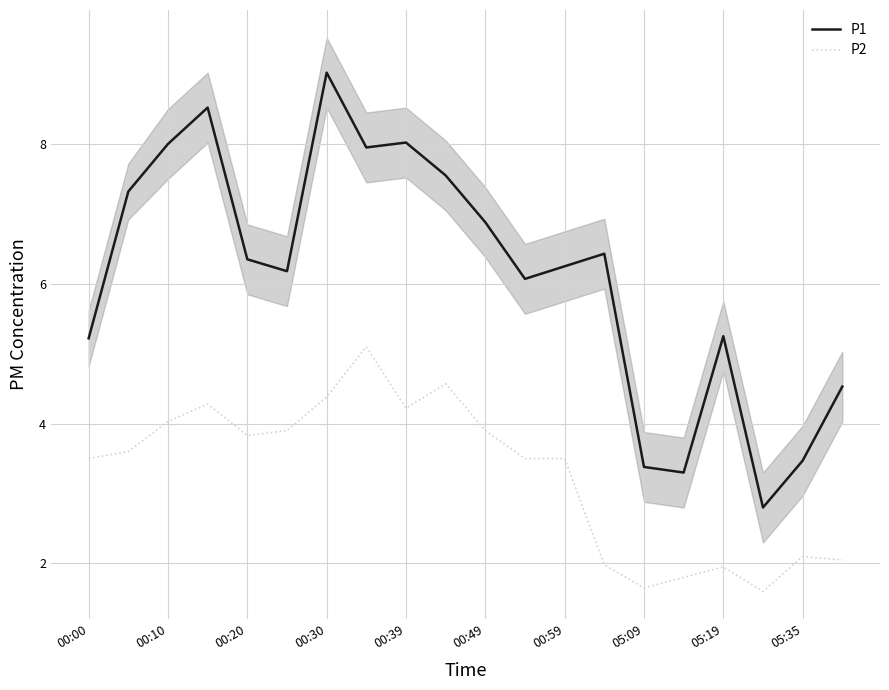

True or false: P1 and P2 intersect in this chart.

False